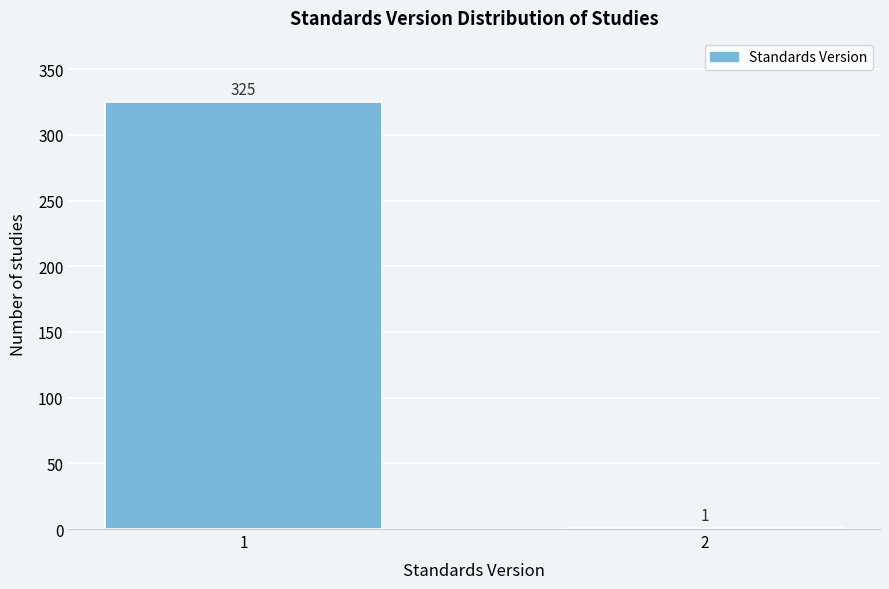

Reading left to right, extract all data points from this chart.

1=325	2=1